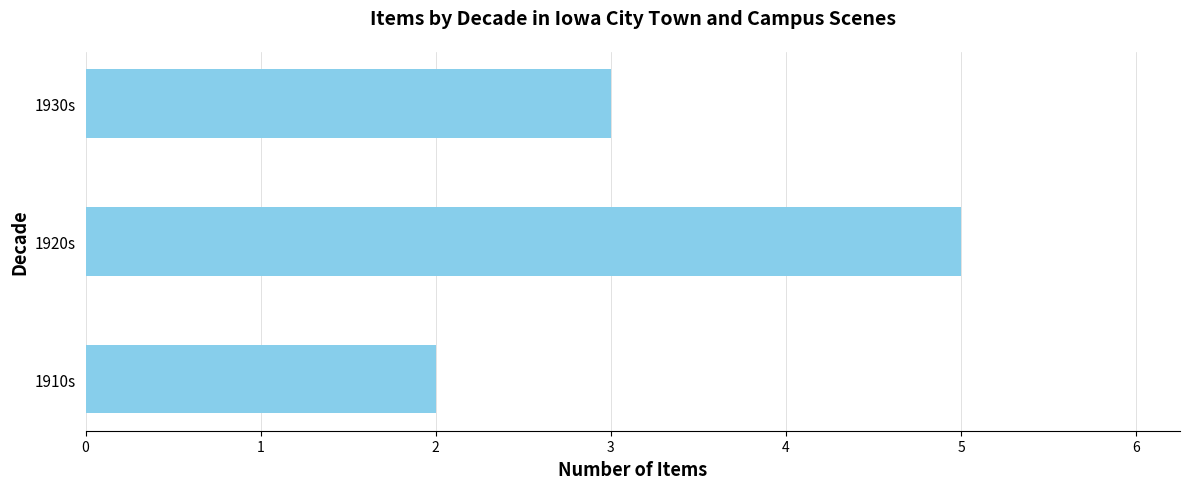

What is the average value?

3